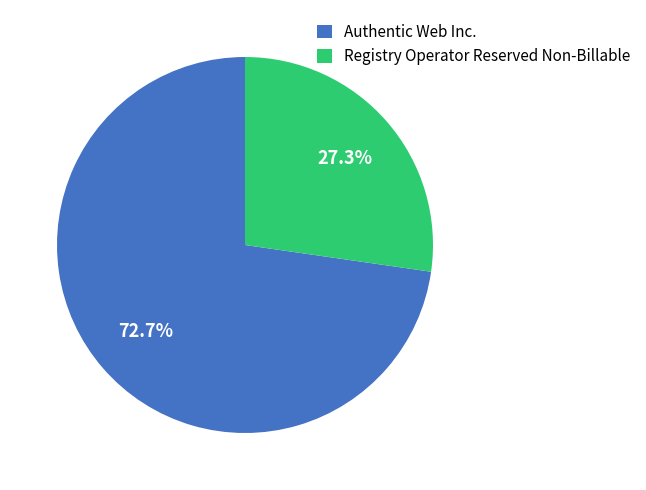

How many slices are in this pie chart?

2